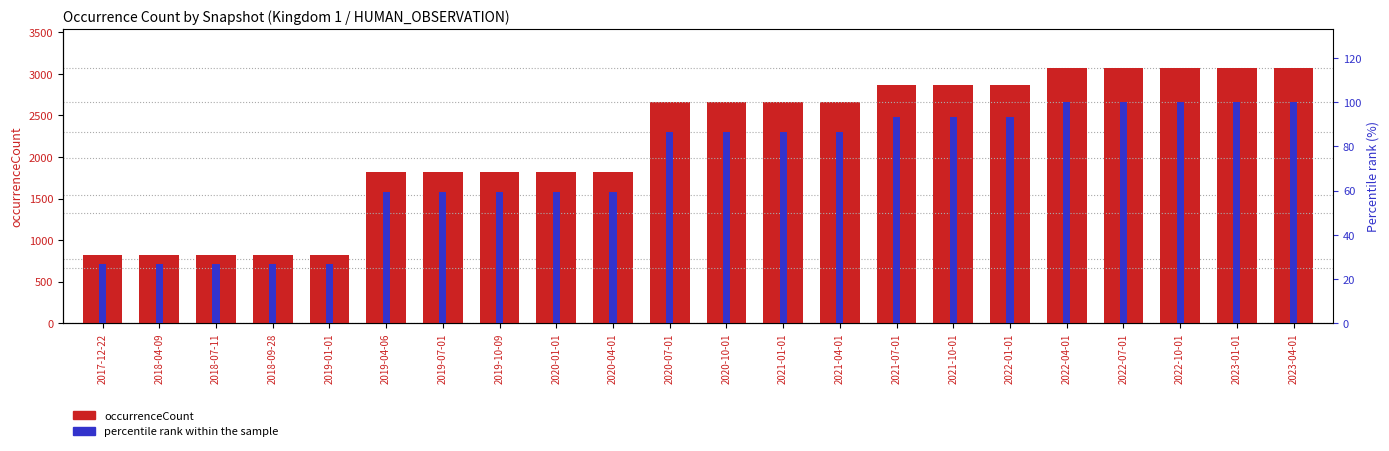

The percentile rank within sample series shows 47.4 at 2021-01-01. True or false?

False